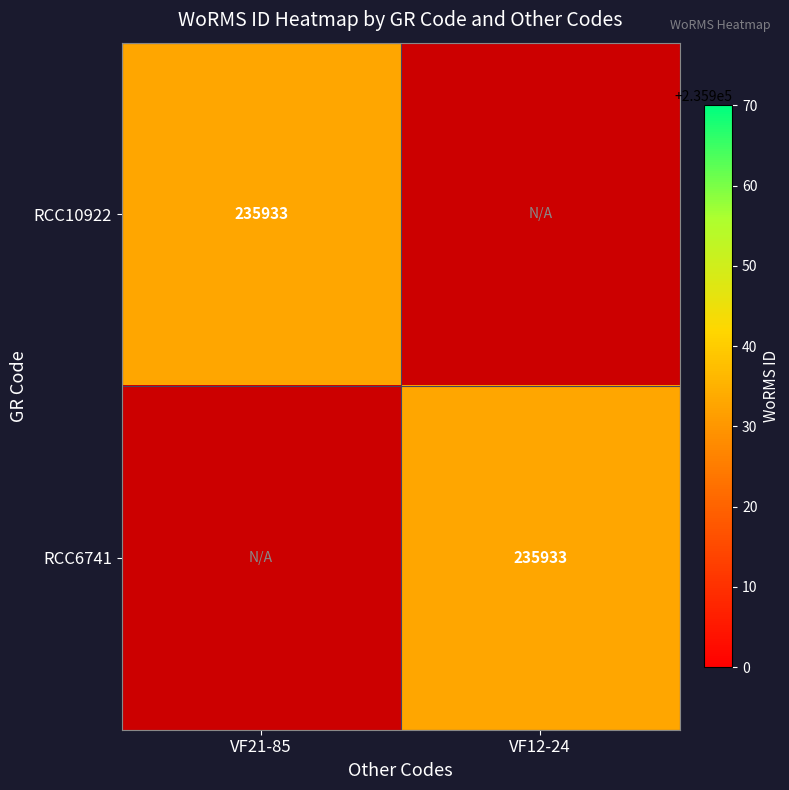

The RCC10922 series shows 57026 at VF21-85. True or false?

False